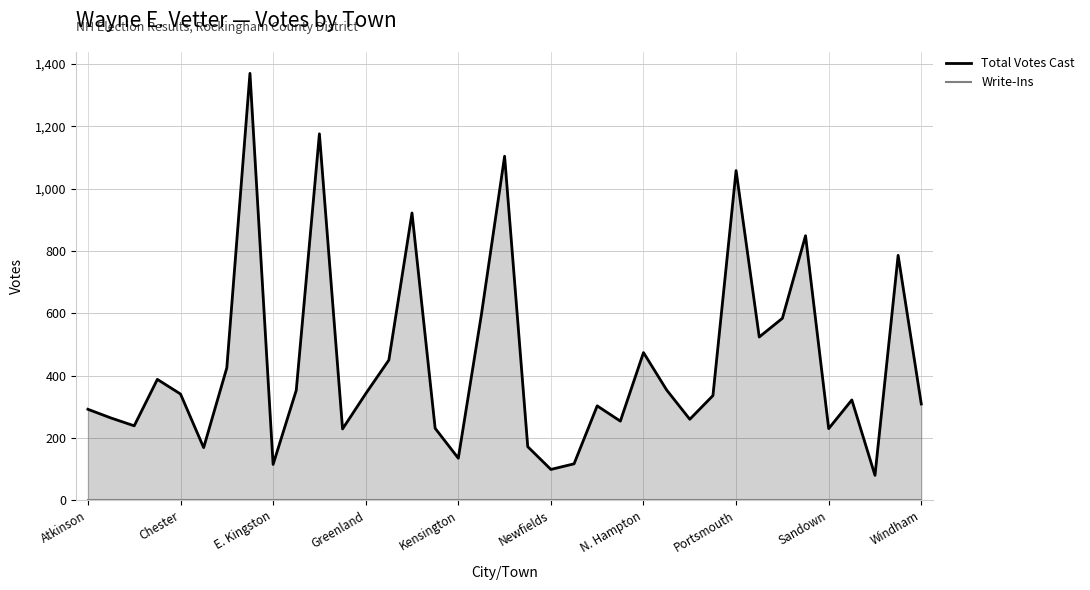

How many data points in Total Votes Cast are above 336?

18